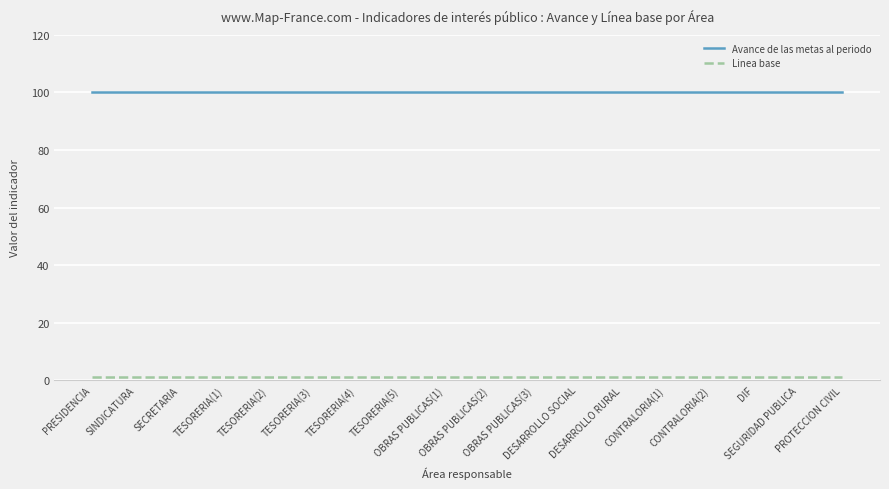

What is the maximum value shown in the chart?

100